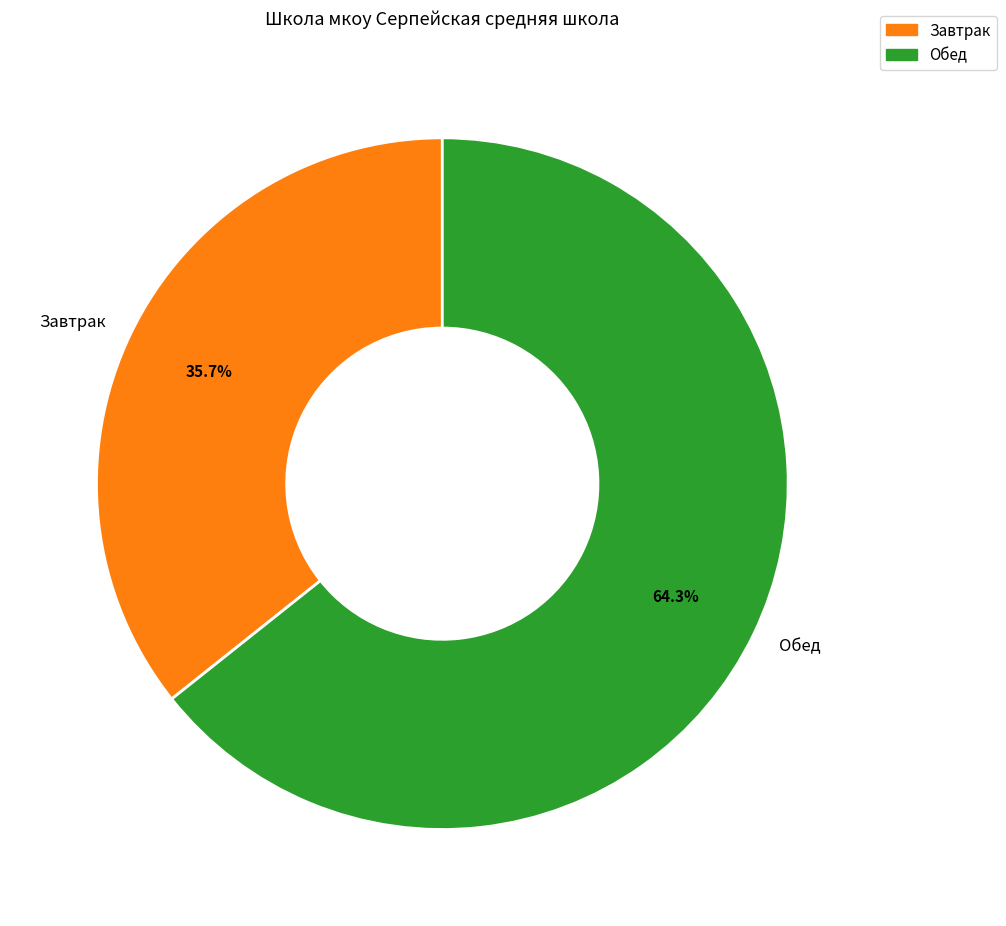

What is the ratio of the value at Завтрак to the value at Обед?

0.6